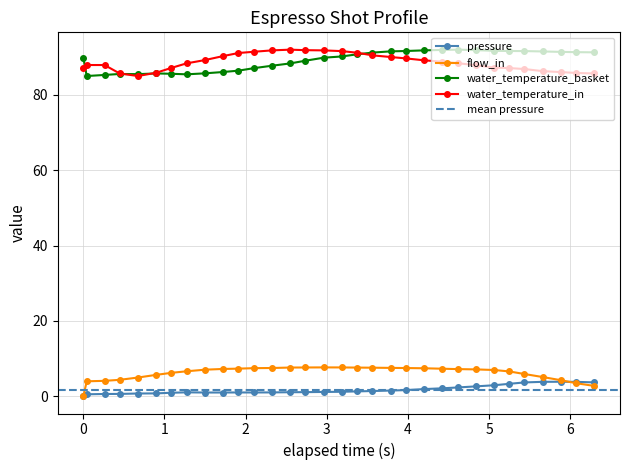

True or false: water_temperature_basket and flow_in intersect in this chart.

False